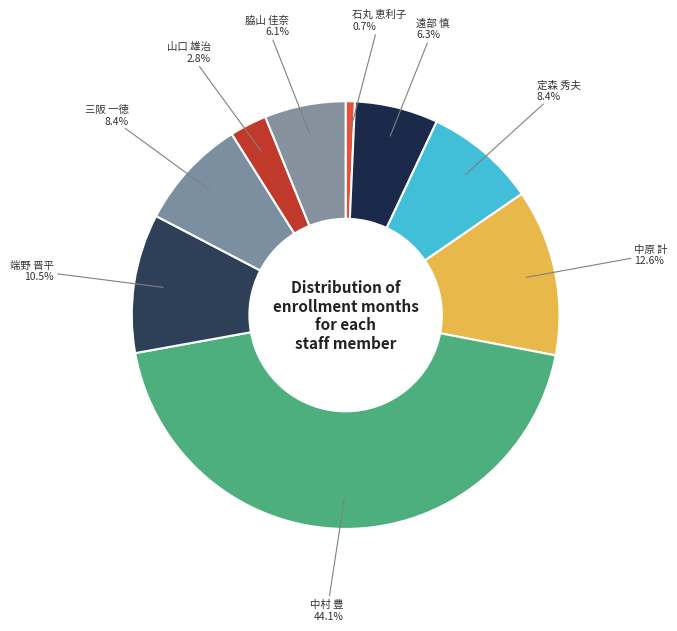

To the nearest percent, what is the average slice percentage?

11%